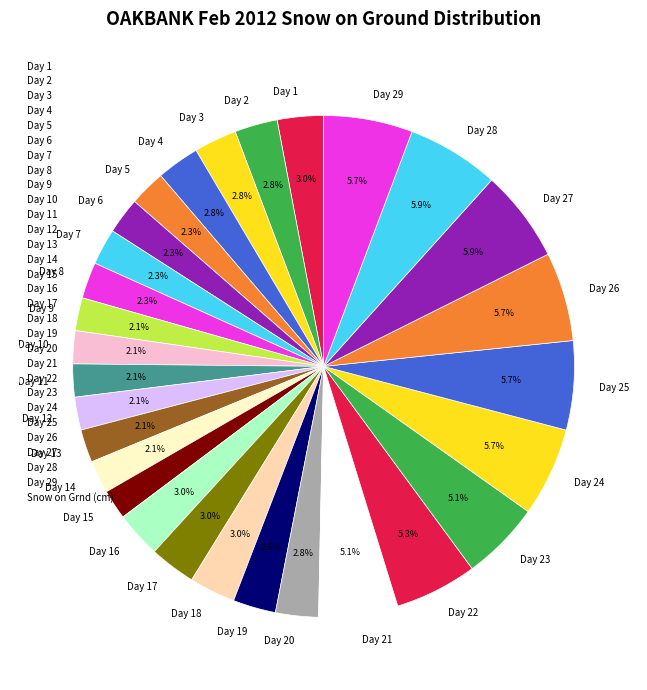

How many segments does this pie chart have?

29